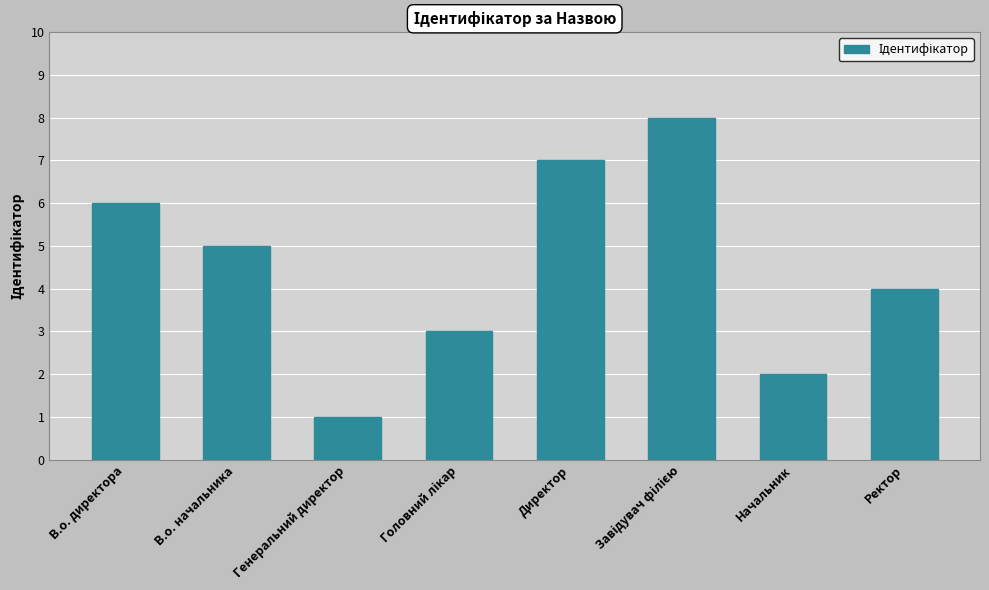

What is the ratio of the value at Генеральний директор to the value at В.о. директора?

0.2